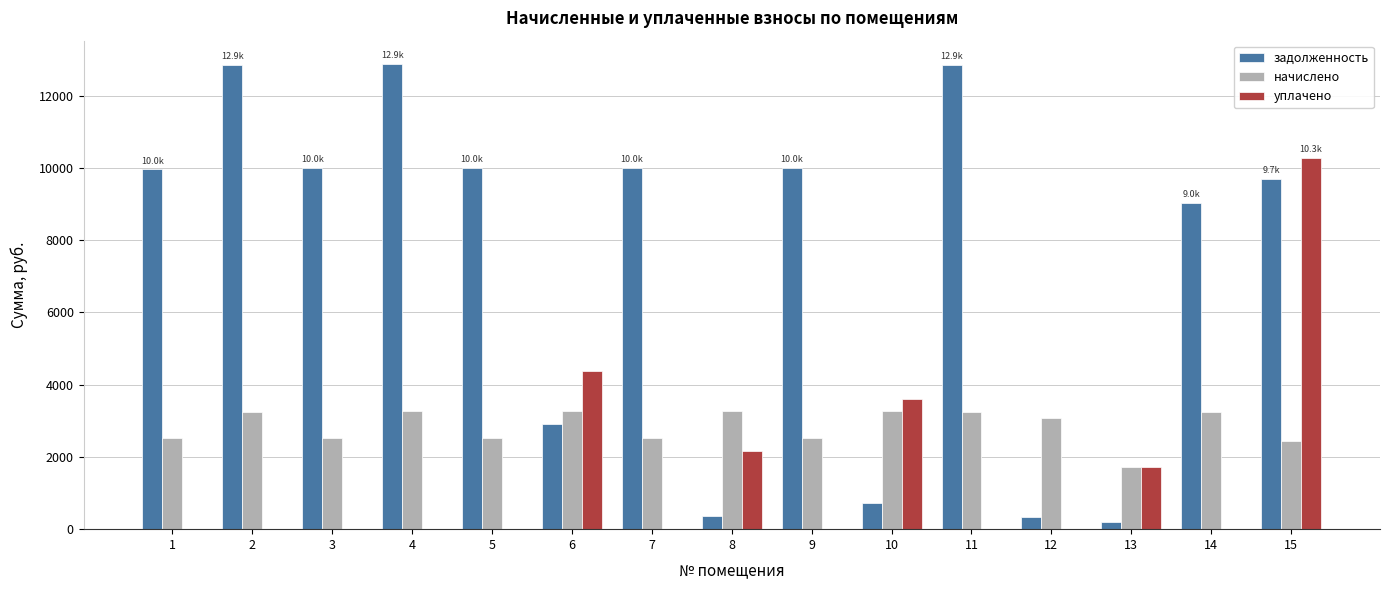

Between 9 and 13, which series saw the biggest shift?

задолженность